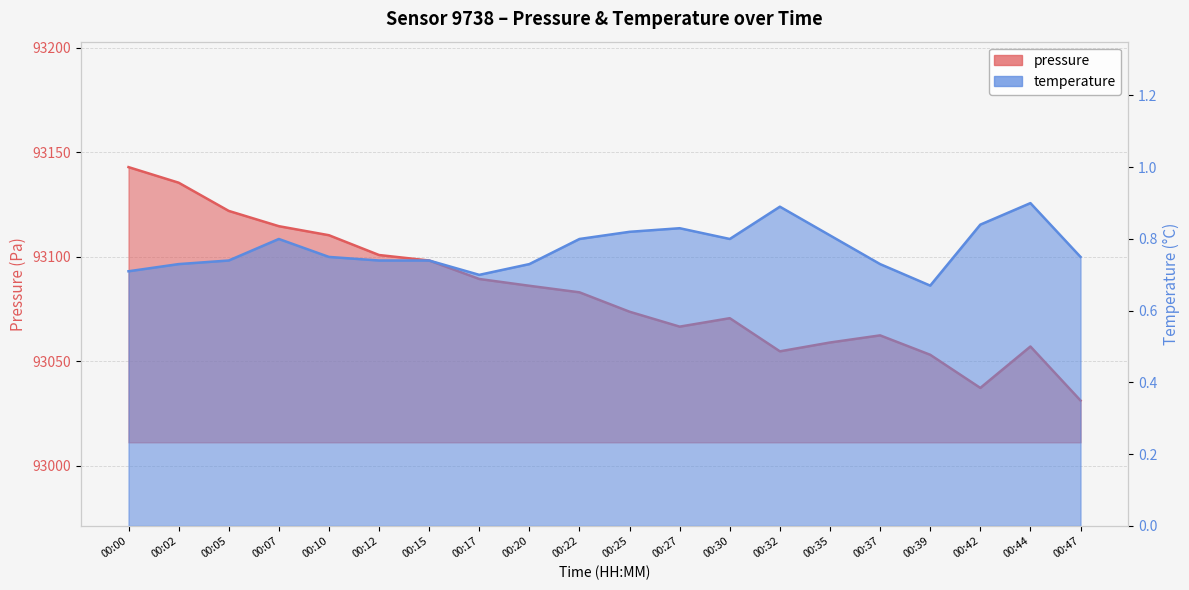

What is the average value of the pressure series?

93082.4